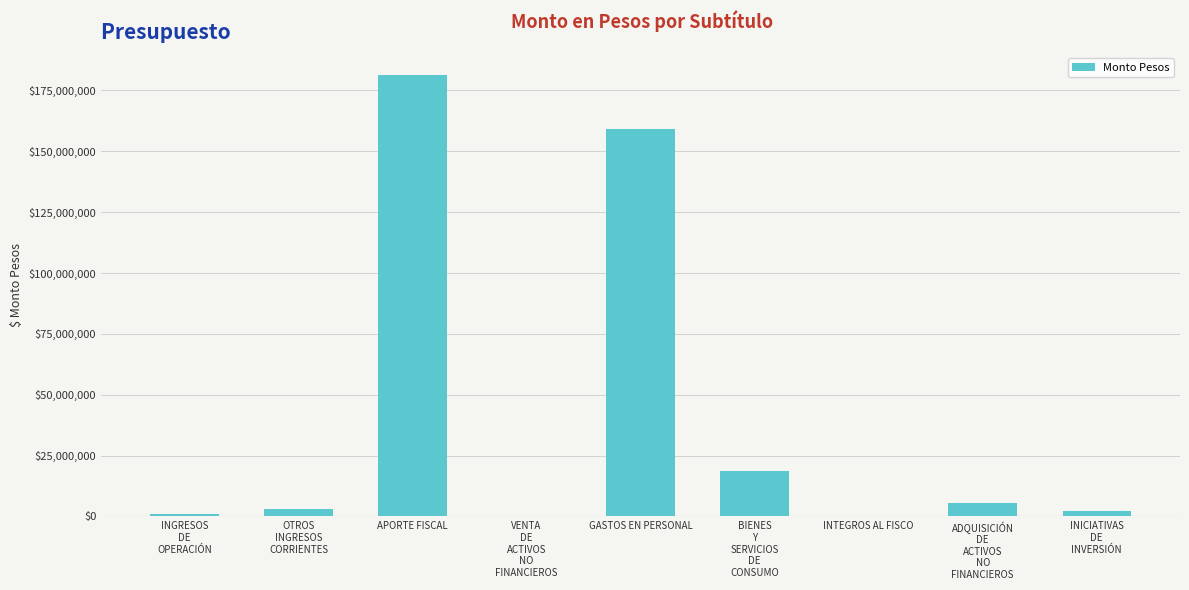

At which label is the value closest to 90670325?

GASTOS EN PERSONAL